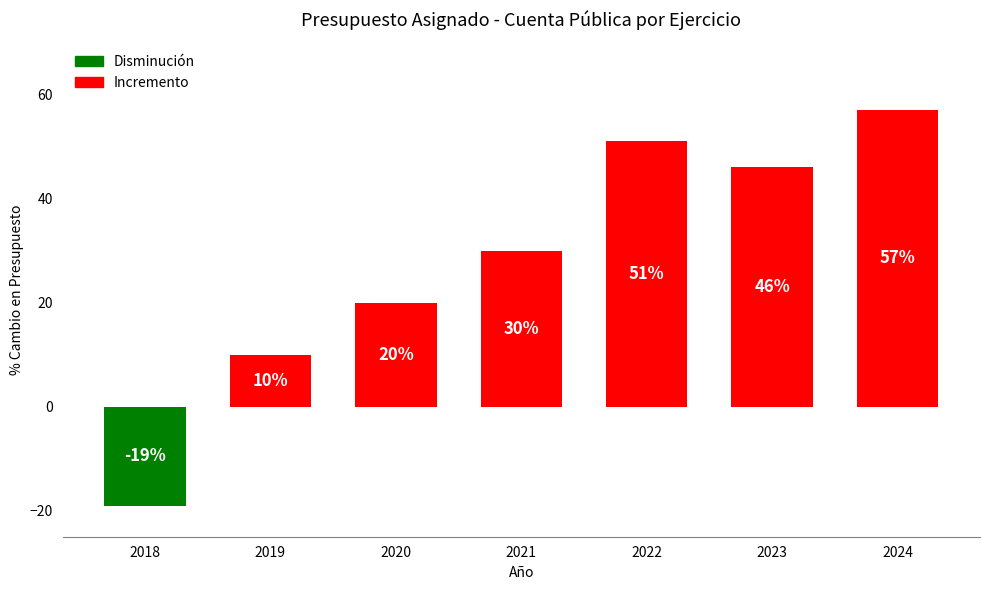

How many negative values are there?

1